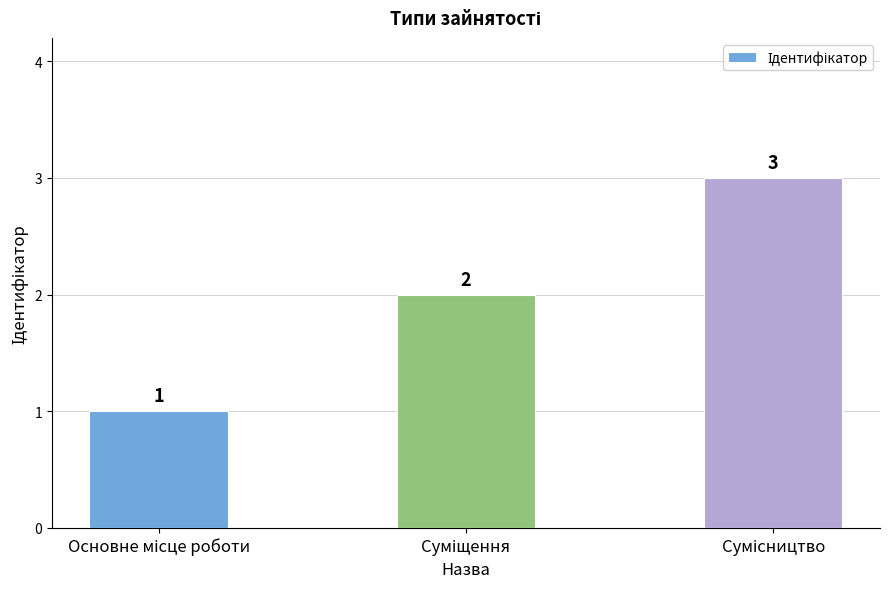

What is the value of the 3rd bar from the left?

3